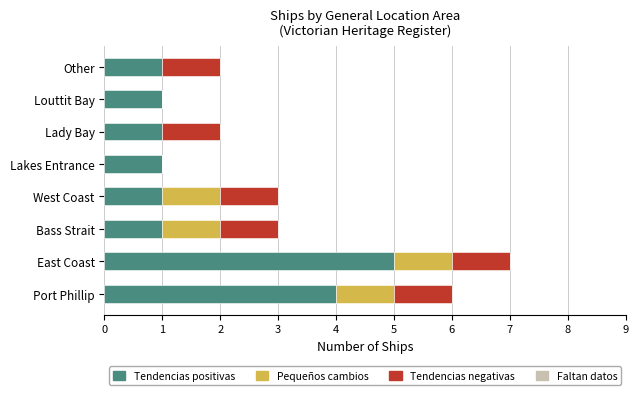

What is the sum of the Tendencias positivas values at Port Phillip and West Coast?

5